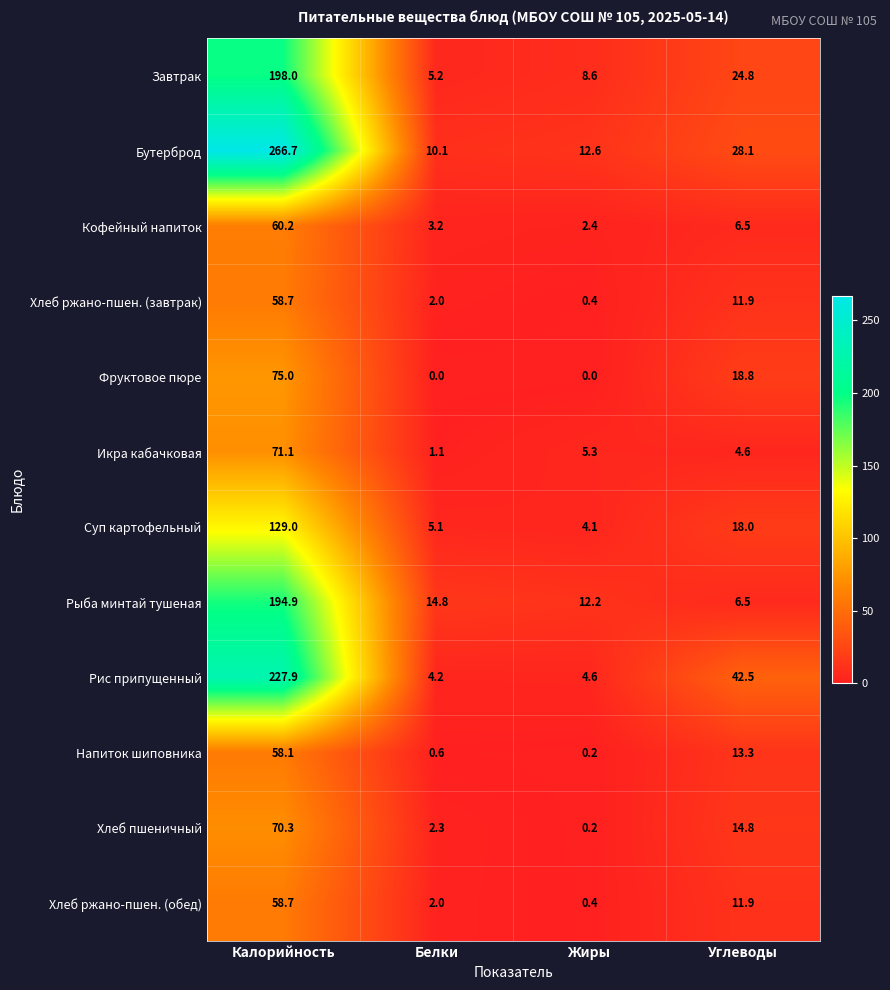

What is the maximum value shown in the chart?

266.7